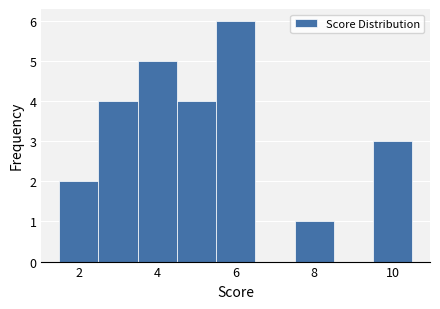

Which range on the x-axis has the tallest bar?

5.5 to 6.5